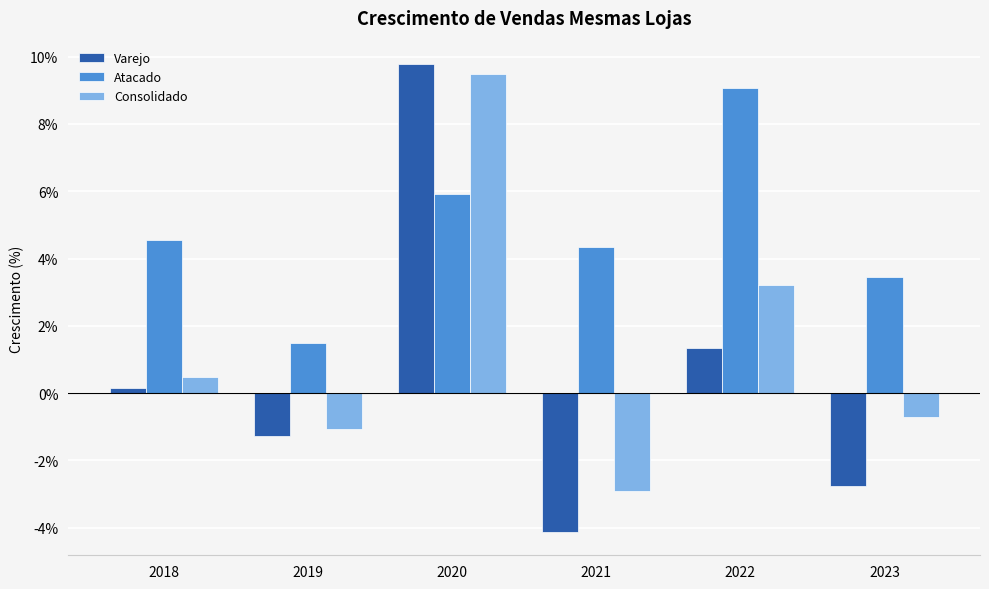

At which label does Consolidado first exceed 0?

2018